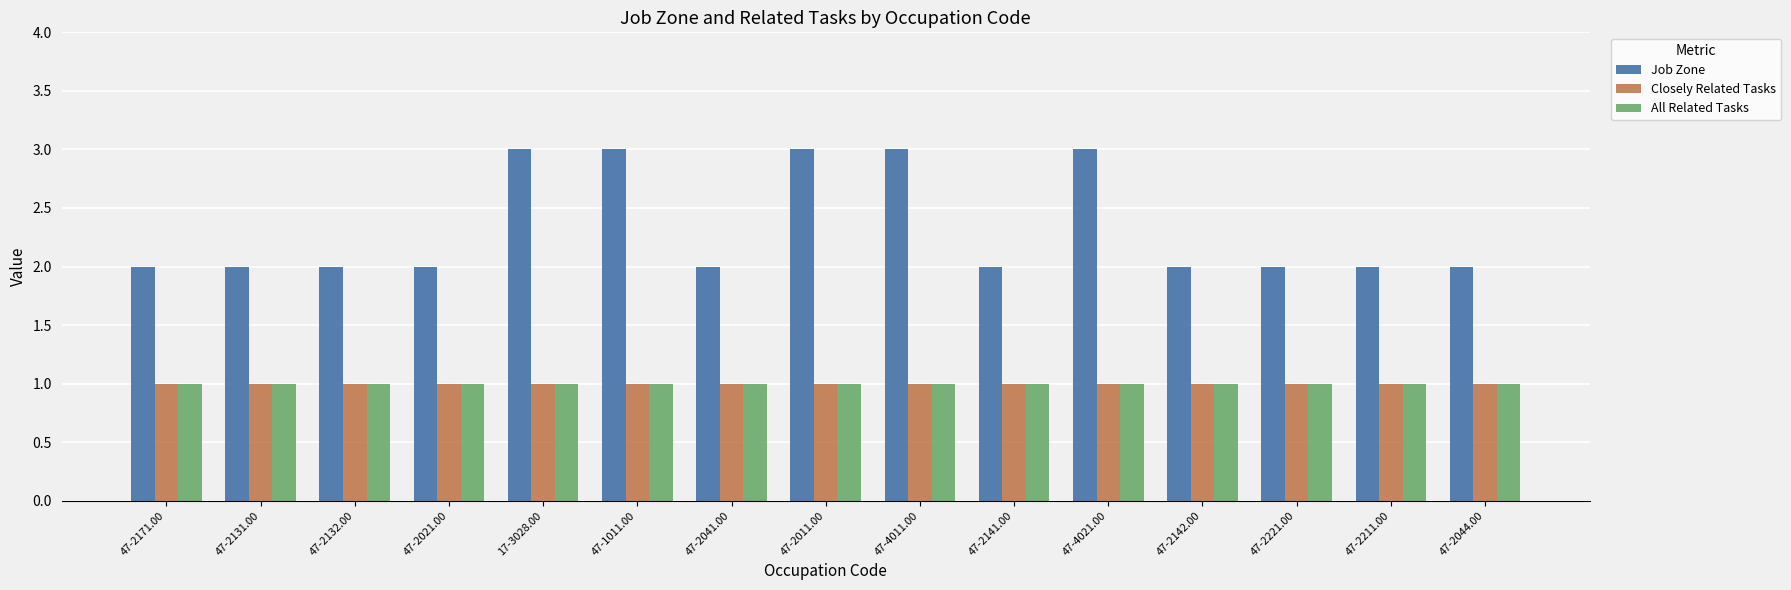

Count the number of data series in this chart.

3